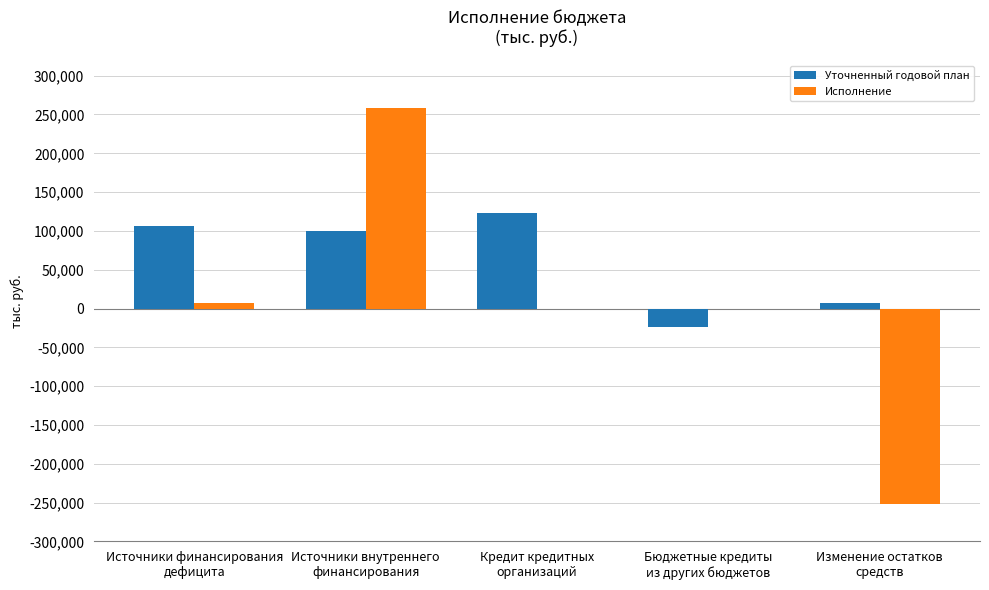

At which label does Уточненный годовой план first exceed 99500?

Источники финансирования
дефицита